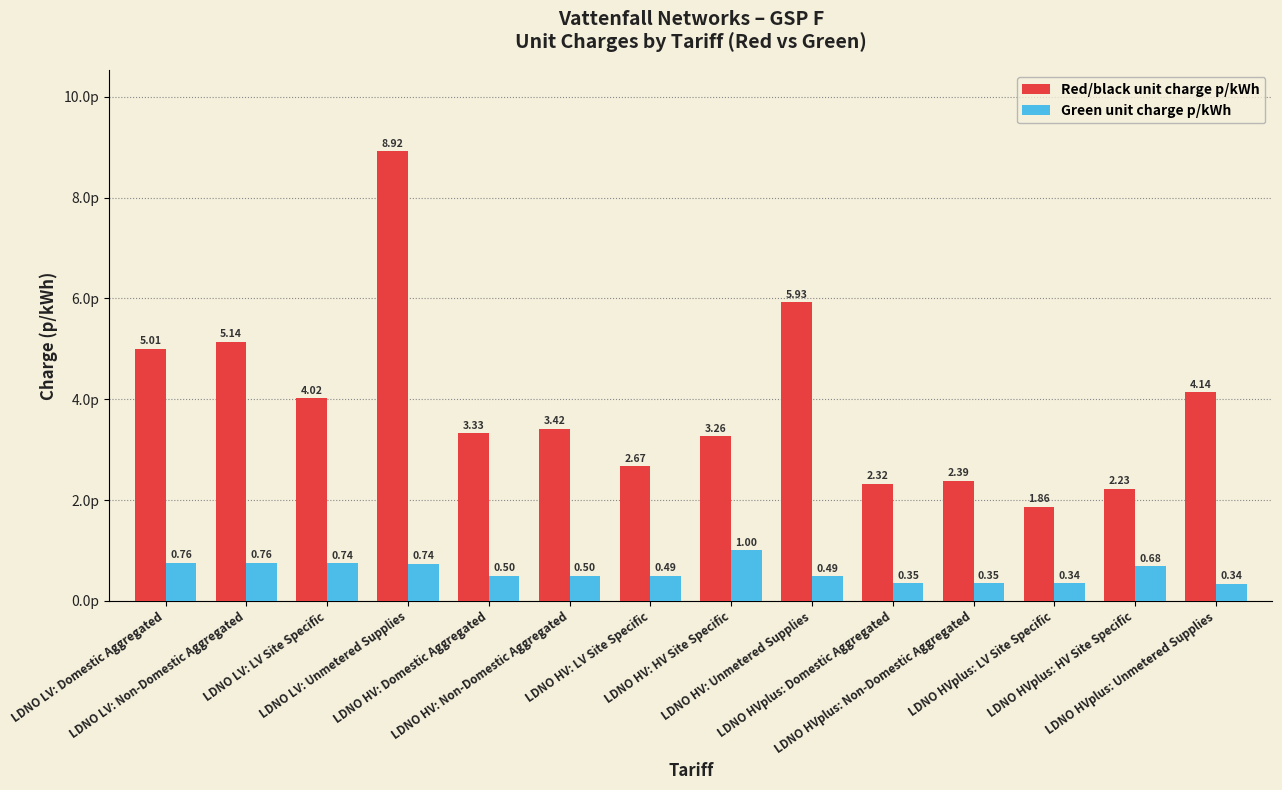

The value of Green unit charge p/kWh at LDNO HV: HV Site Specific is 1.0. True or false?

True